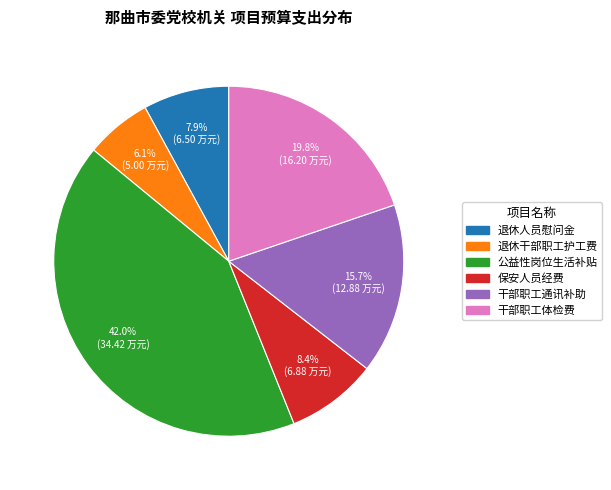

Which slice is the largest?

公益性岗位生活补贴